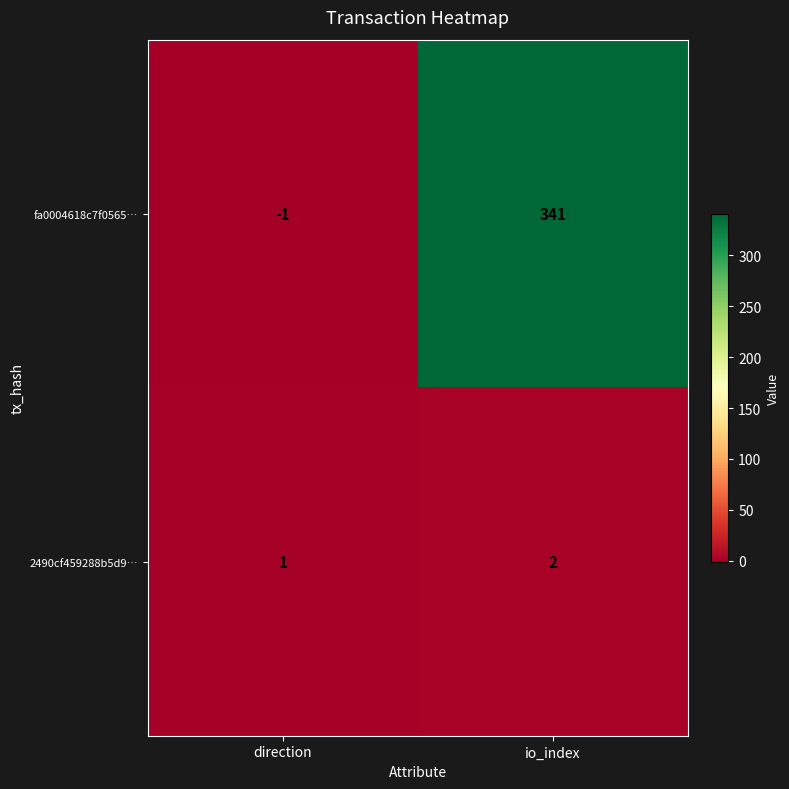

Which series has the largest total across all categories?

fa0004618c7f0565…